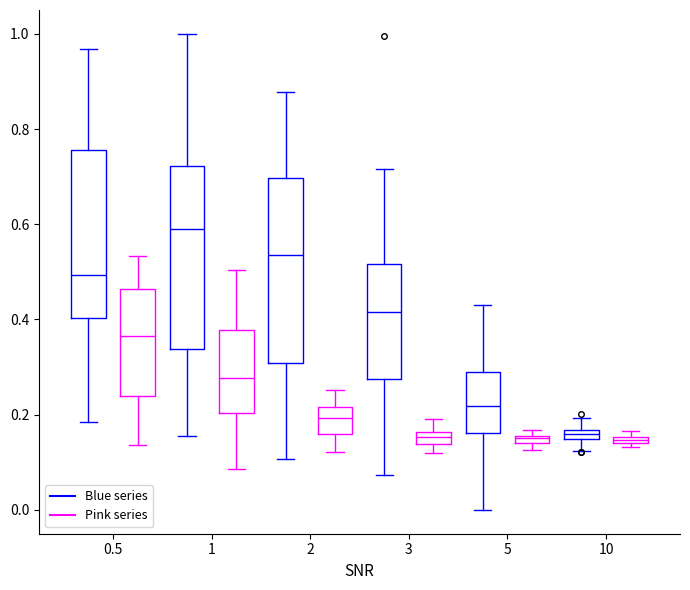

Which box's median line is the highest?

1 (Blue series)